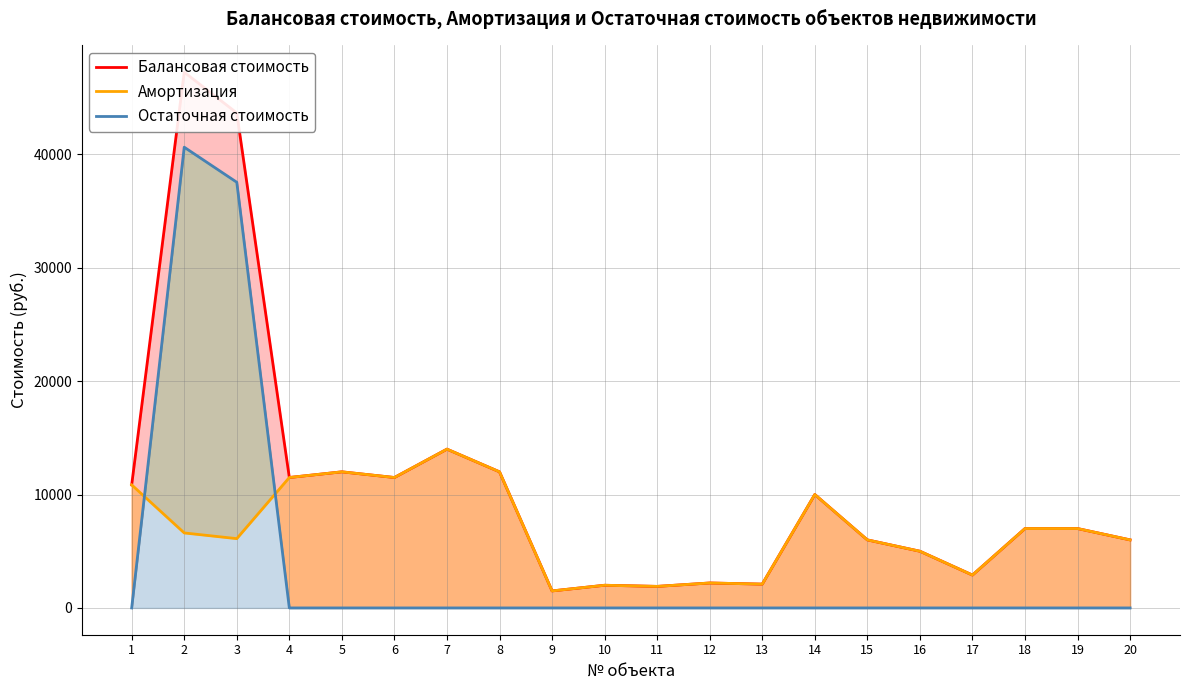

Reading left to right, list all the values displayed in this chart.

Балансовая стоимость: 10851.3	47234.6	43641.9	11500.0	12000.0	11500.0	14000.0	12000.0	1500.0	2000.0	1900.0	2200.0	2100.0	10000.0	6000.0	5000.0	2900.0	7000.0	7000.0	6000.0
Амортизация: 10851.3	6612.5	6110.2	11500.0	12000.0	11500.0	14000.0	12000.0	1500.0	2000.0	1900.0	2200.0	2100.0	10000.0	6000.0	5000.0	2900.0	7000.0	7000.0	6000.0
Остаточная стоимость: 0.0	40622.1	37531.7	0.0	0.0	0.0	0.0	0.0	0.0	0.0	0.0	0.0	0.0	0.0	0.0	0.0	0.0	0.0	0.0	0.0